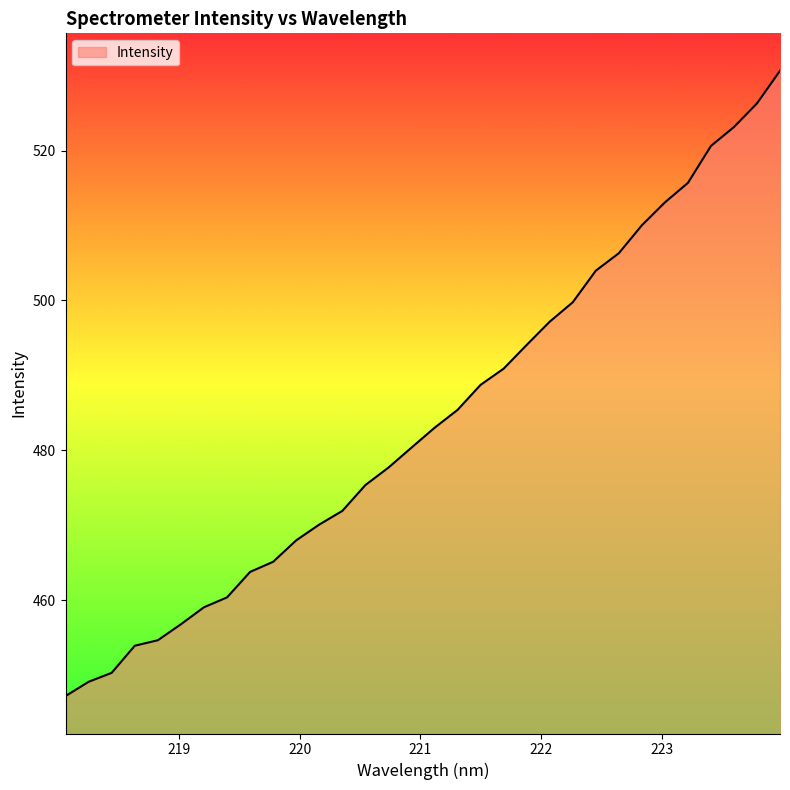

How many values are below 483?

16